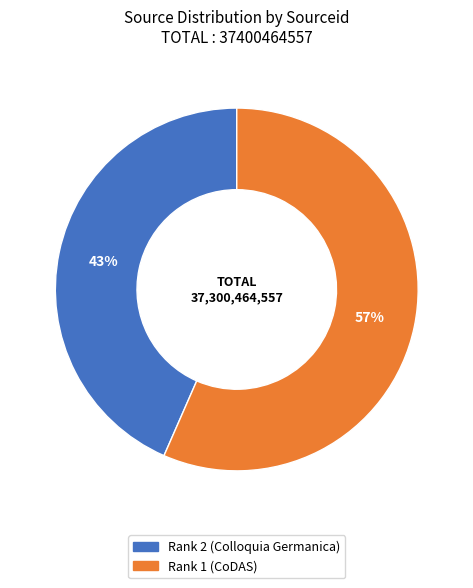

Count the number of slices in the pie.

2